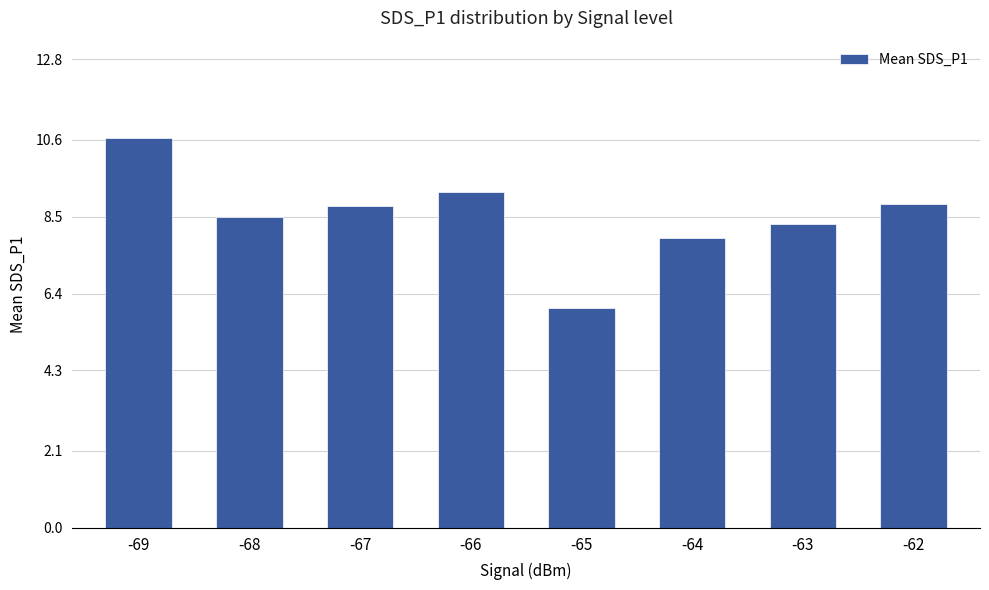

What is the value of the 5th bar from the left?

6.0